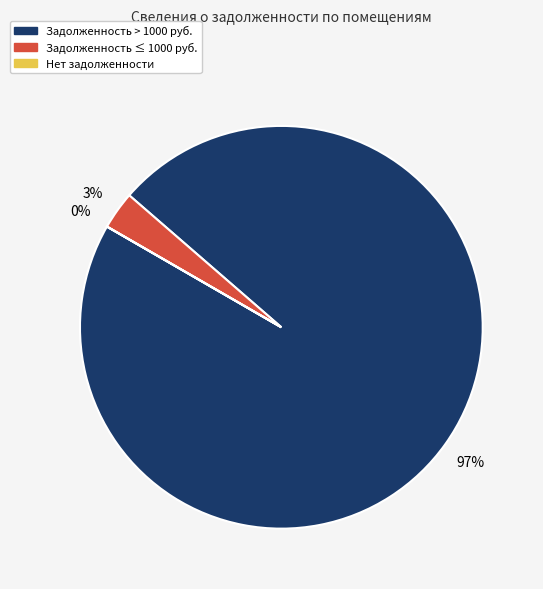

Does any single category account for the majority?

Yes